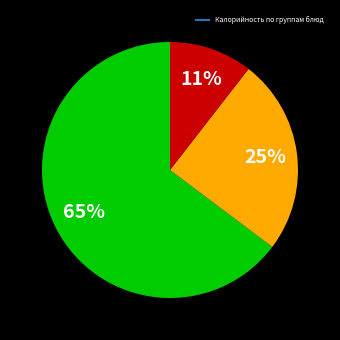

How many segments does this pie chart have?

3